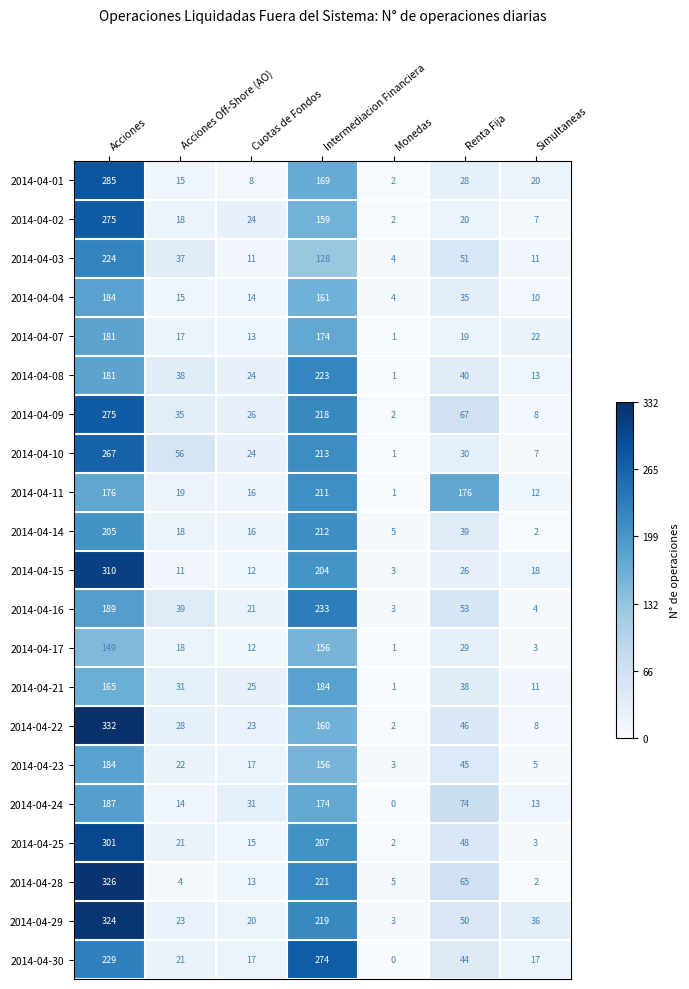

What is the difference between the highest and lowest values at Simultaneas?

34